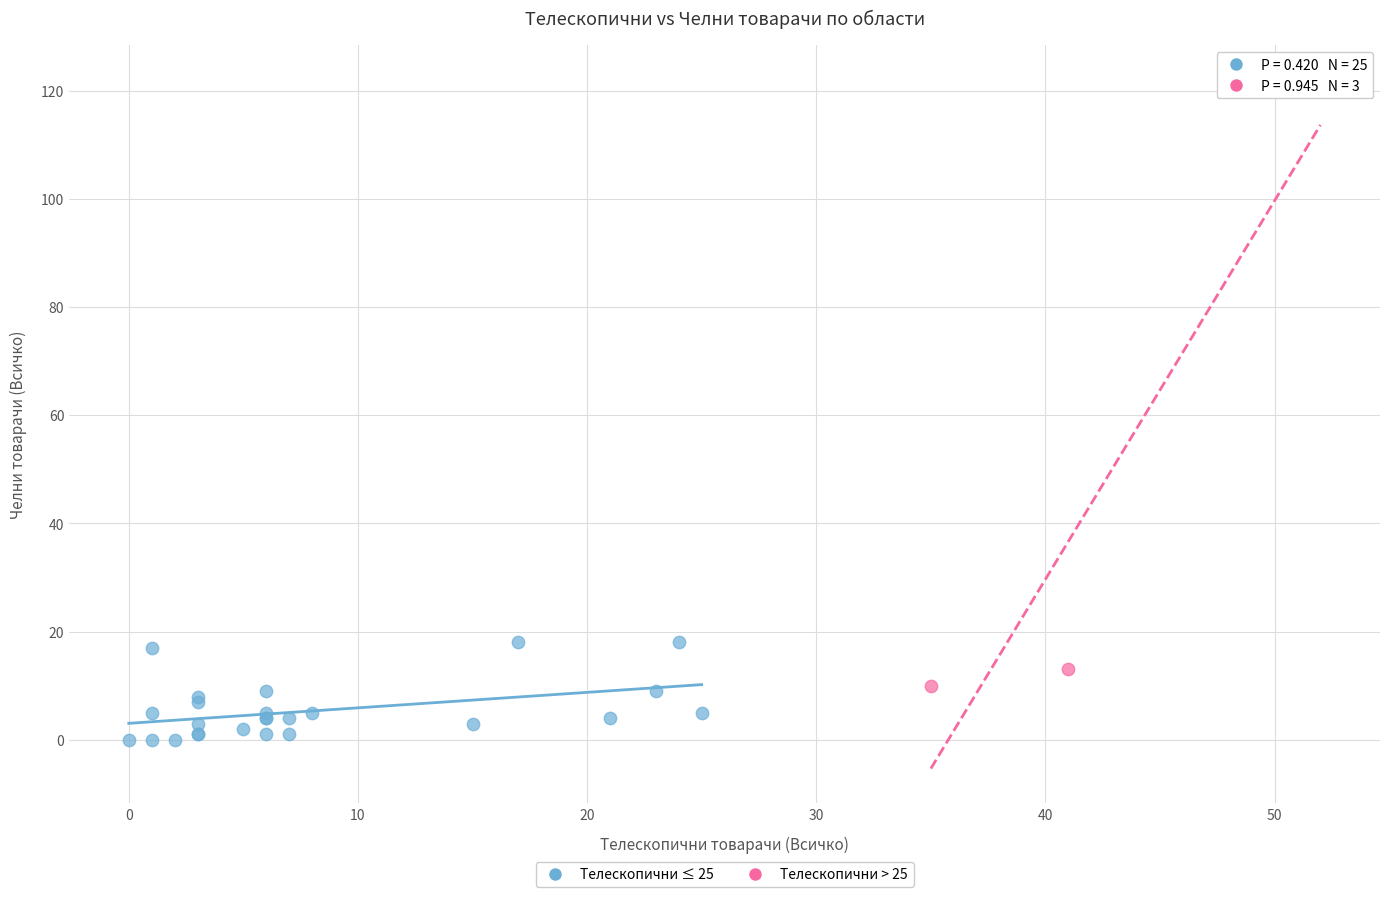

Which series contains the lowest Y value?

Телескопични ≤ 25